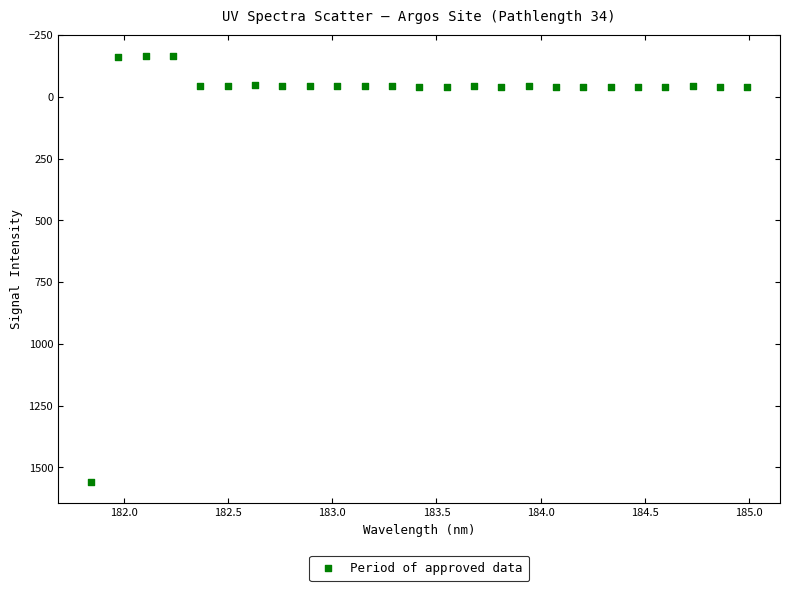

What is the range of Y values (max minus min)?

1723.8